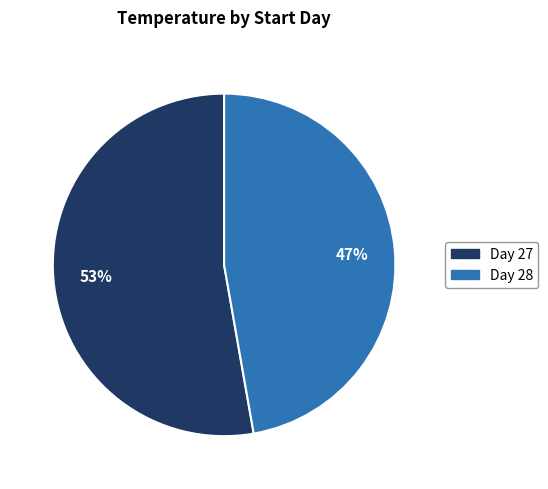

Count the number of slices in the pie.

2